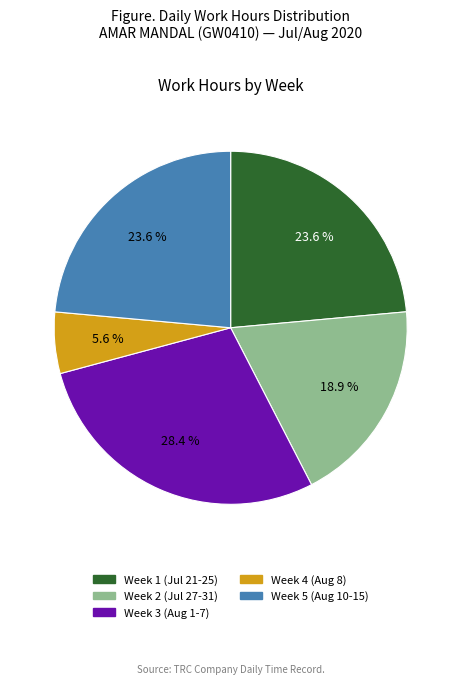

Combined, what portion of the pie is Week 3 (Aug 1-7) and Week 1 (Jul 21-25)?

51.9%